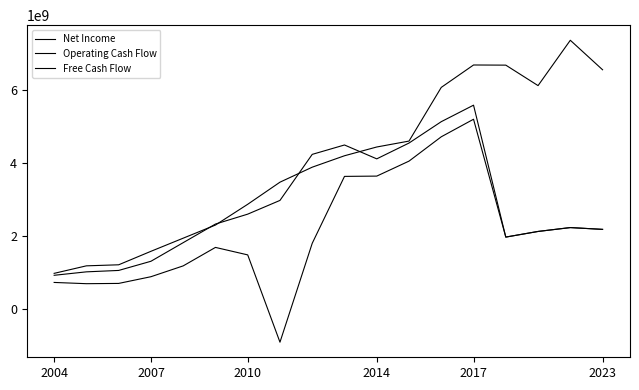

How many lines are shown in the chart?

3